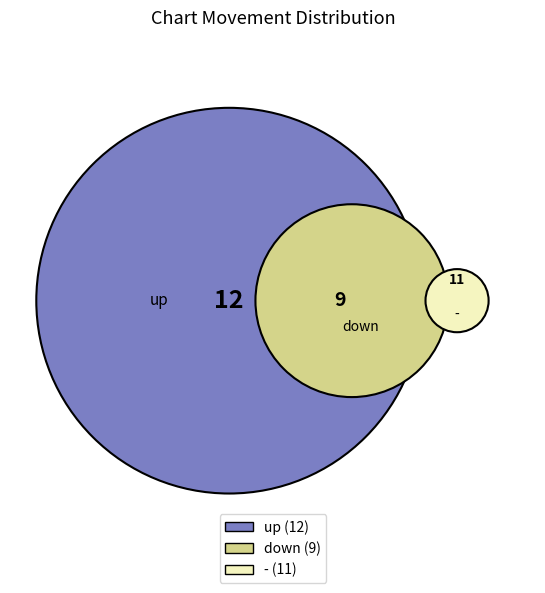

Is down the majority of the pie?

No